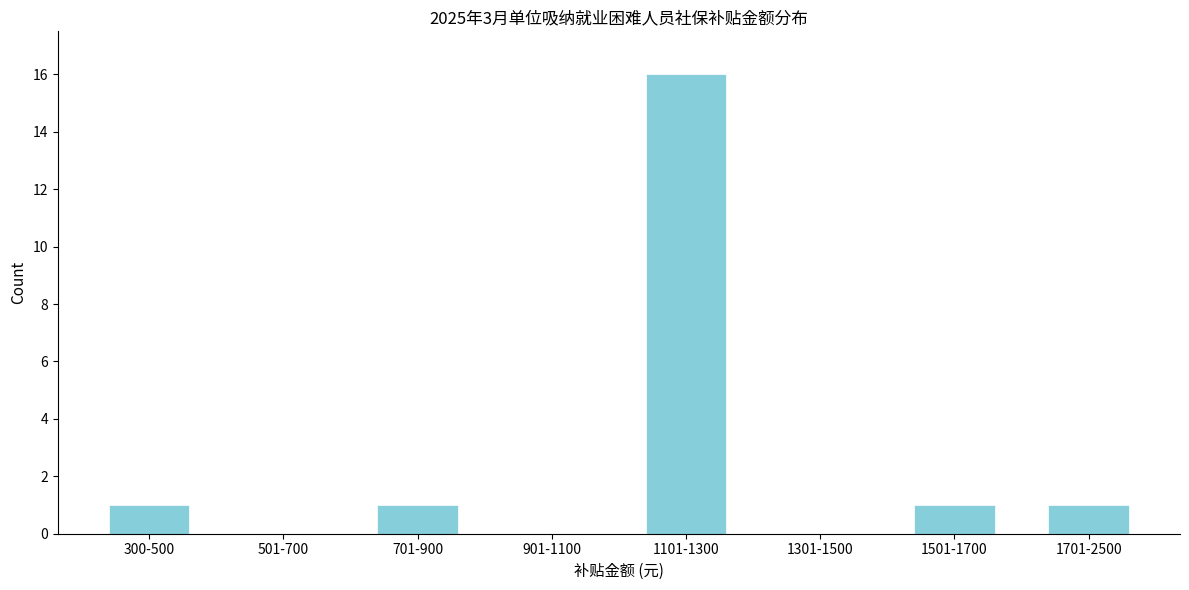

Reading left to right, transcribe all the data shown in this chart.

300-500=1	501-700=0	701-900=1	901-1100=0	1101-1300=16	1301-1500=0	1501-1700=1	1701-2500=1